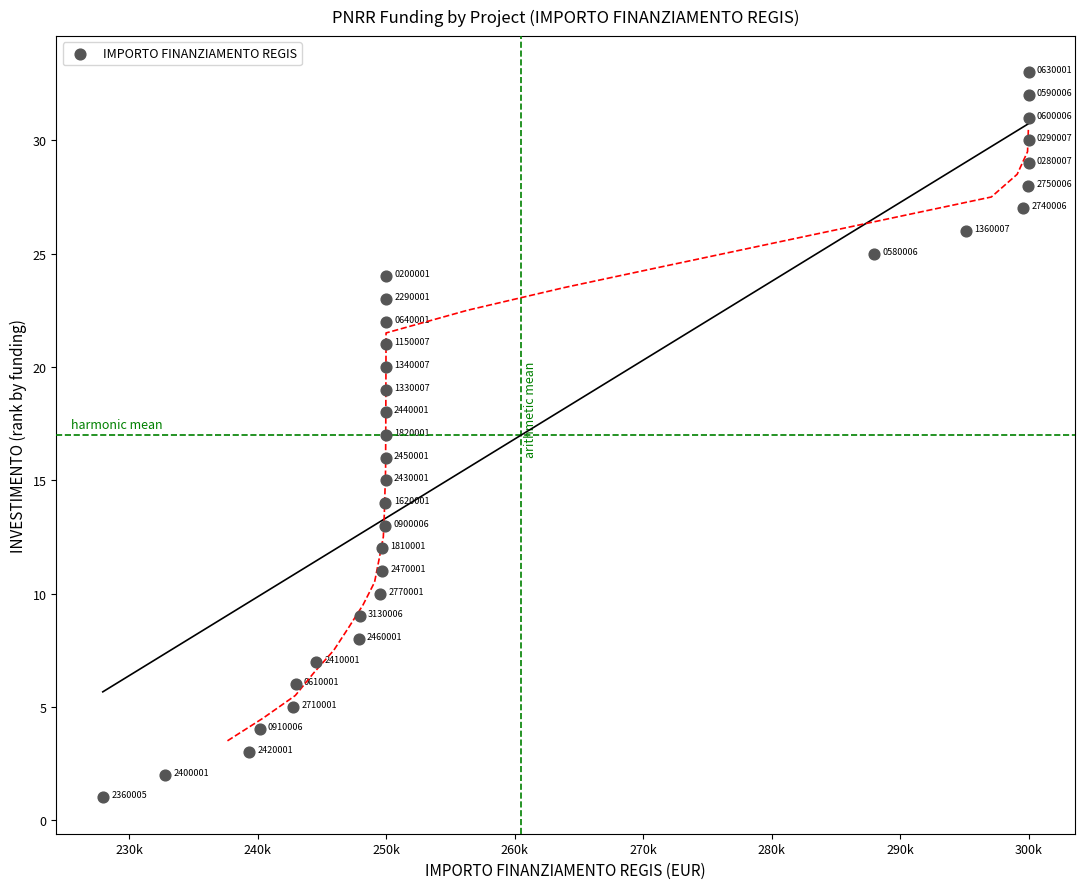

What Y value in the scatter plot is closest to 17?

17